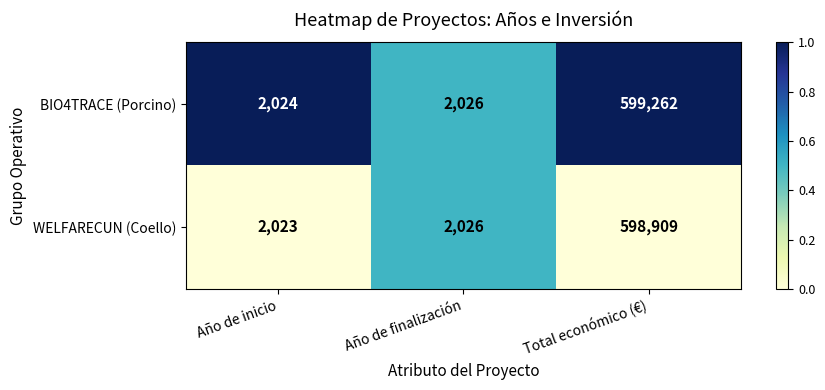

Reading left to right, transcribe all the data shown in this chart.

BIO4TRACE (Porcino): 2024	2026	599262
WELFARECUN (Coello): 2023	2026	598909